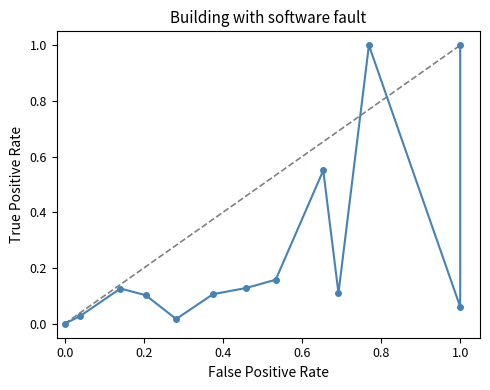

Is it true that the value at 0.2 is 0.1?

False